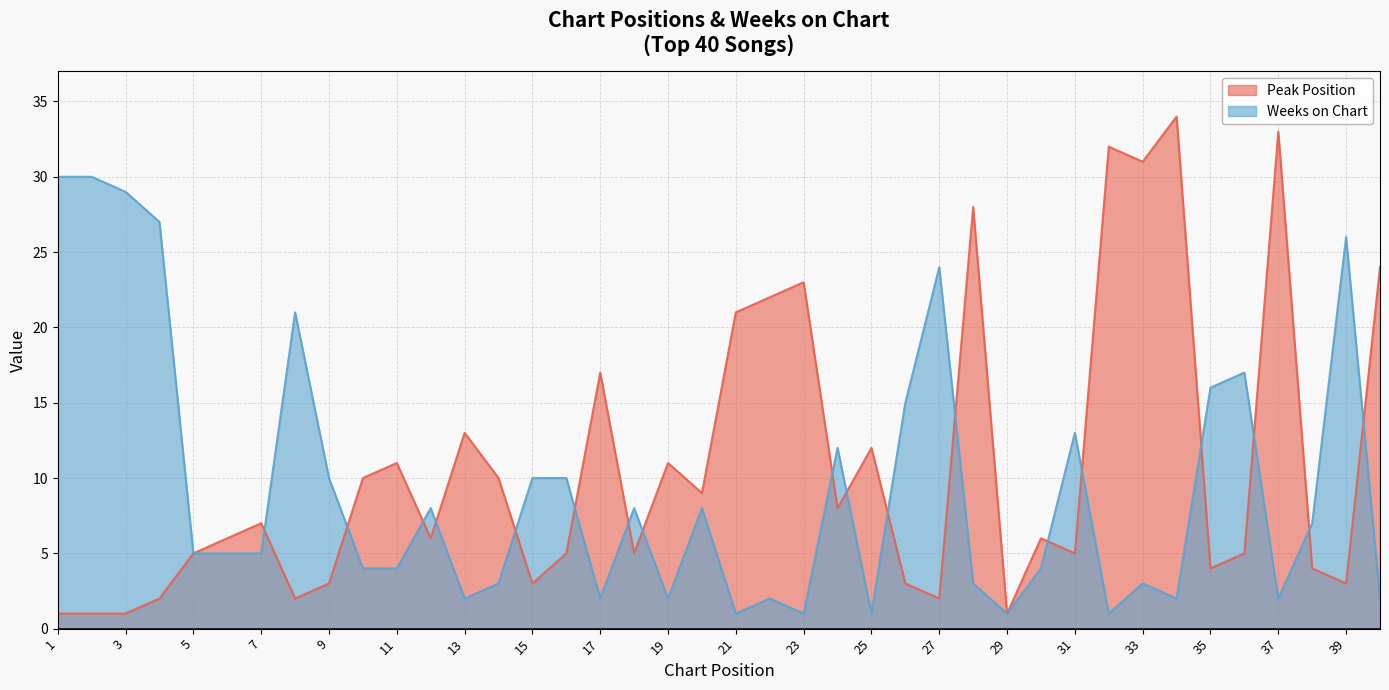

Which series has the largest total across all categories?

Peak Position